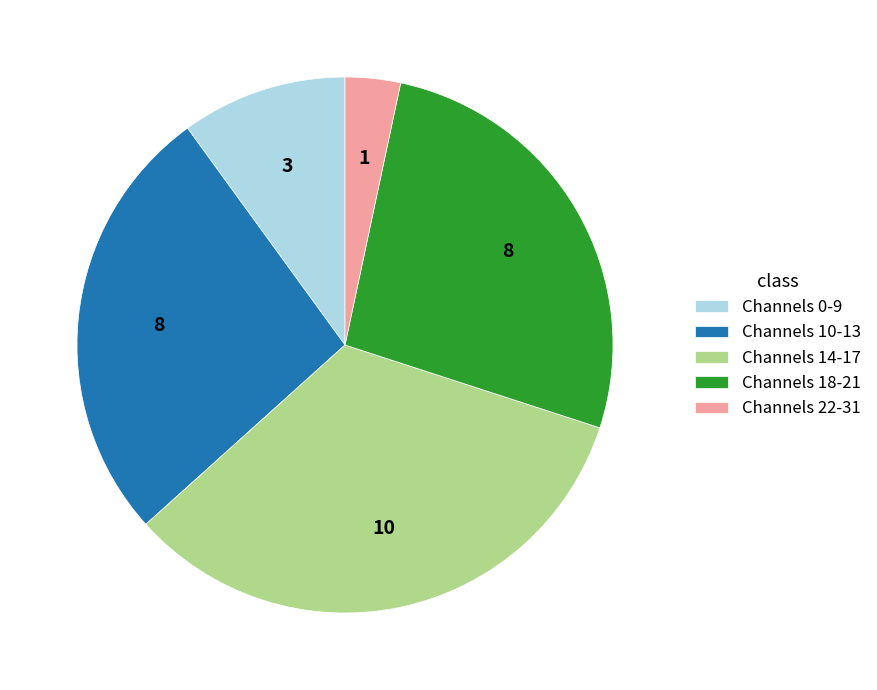

Does Channels 22-31 represent more than half of the total?

No